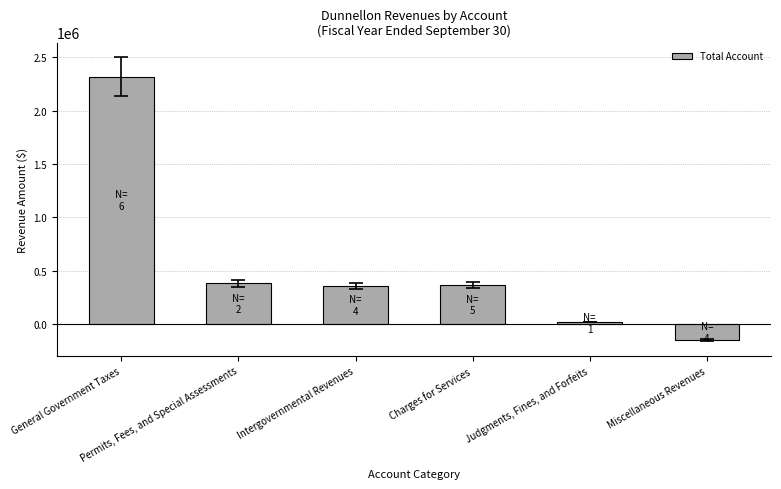

What is the difference between the maximum and minimum values?

2472824